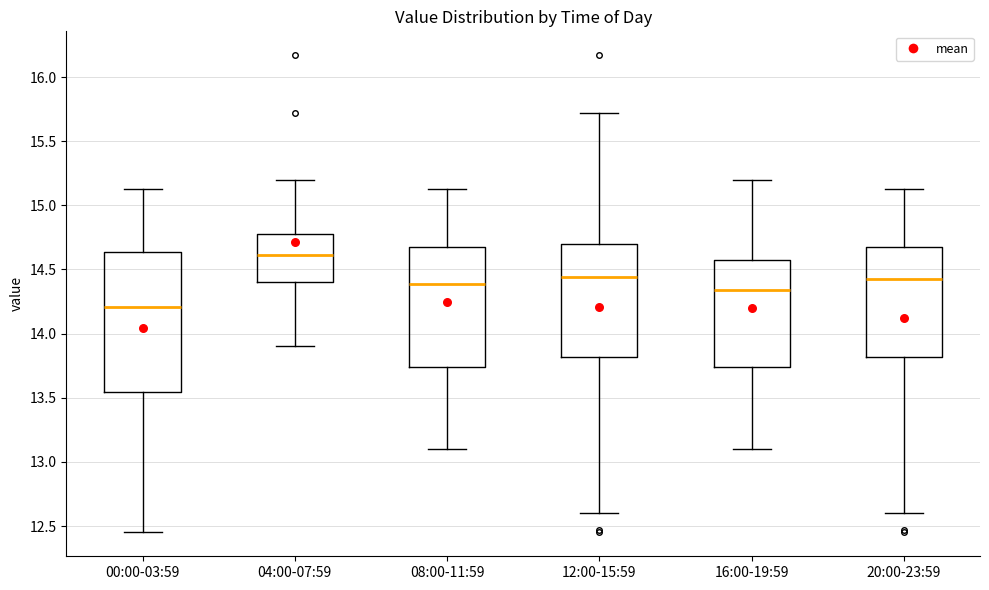

Where does the lower whisker of the box for 16:00-19:59 end on the y-axis? The values are not printed on the chart, so give them approximately, as read against the axis.

13.10